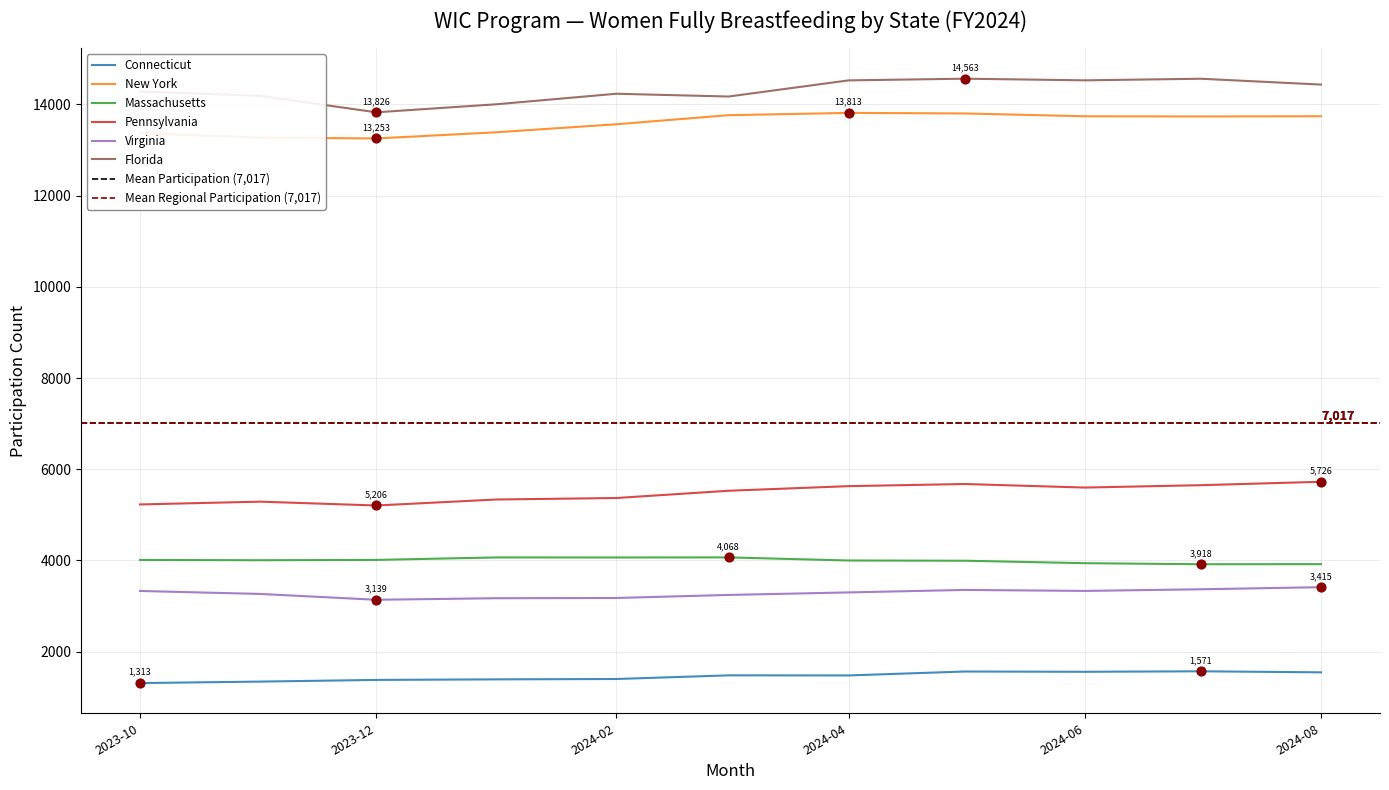

Which series has the largest total across all categories?

Florida